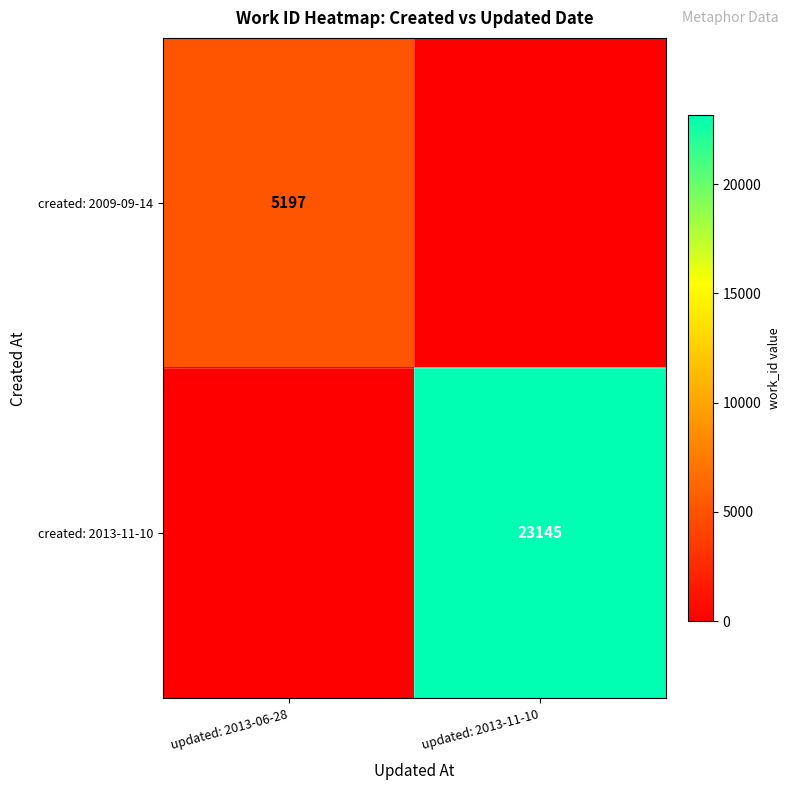

Is the value of created: 2013-11-10 at updated: 2013-11-10 greater than the value of created: 2009-09-14 at updated: 2013-06-28?

Yes